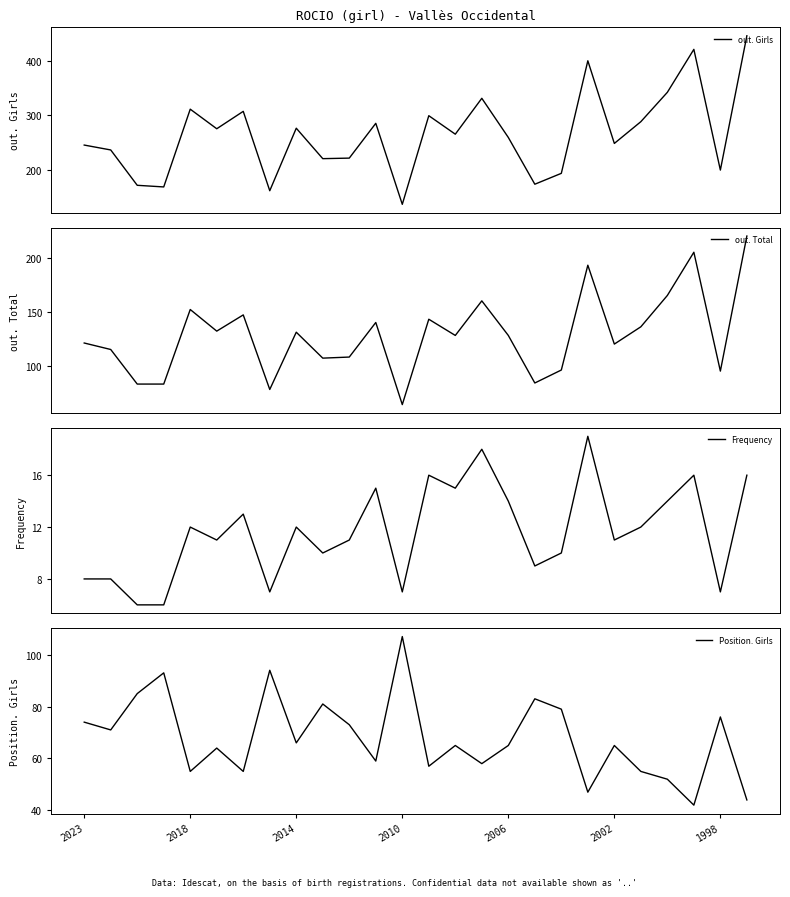

How many interior local peaks does the out. Total series have?

8